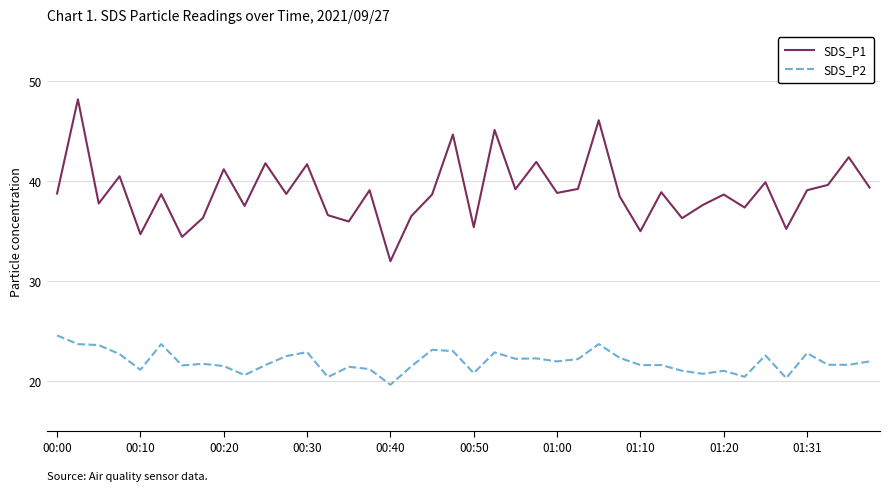

True or false: SDS_P1 and SDS_P2 cross at least once.

False